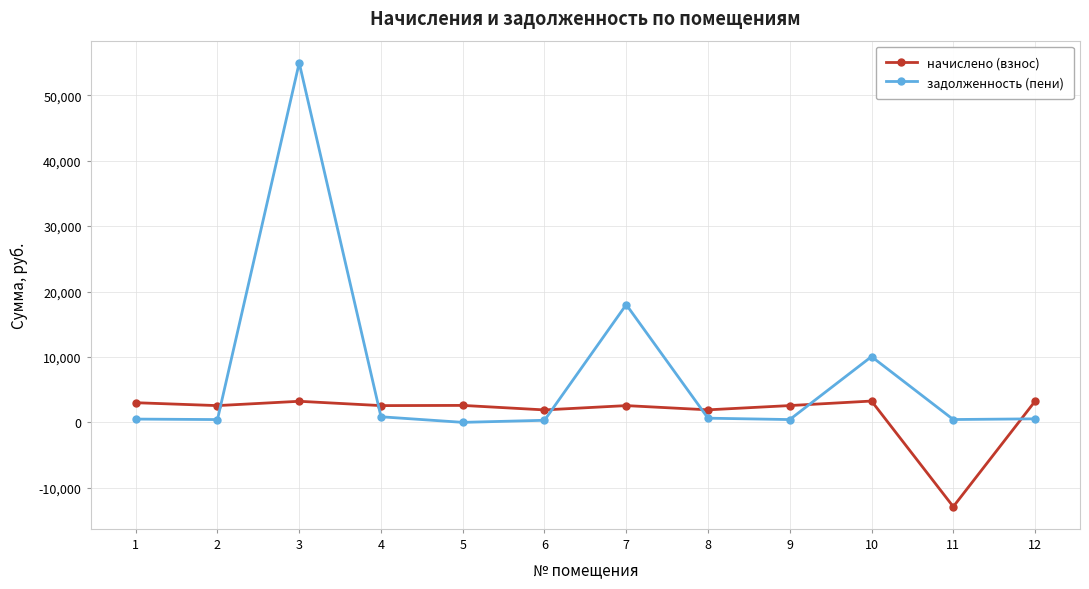

At which category is the sum across all series the highest?

3